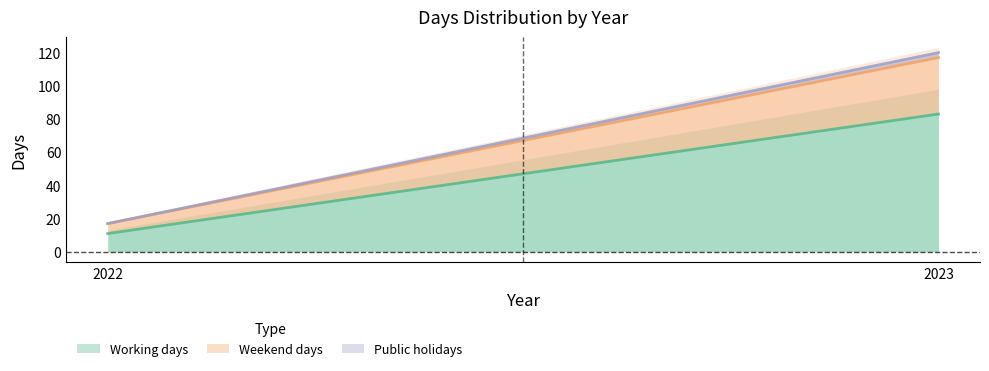

At 2022, list the series in order from largest to smallest.

Working days, Weekend days, Public holidays